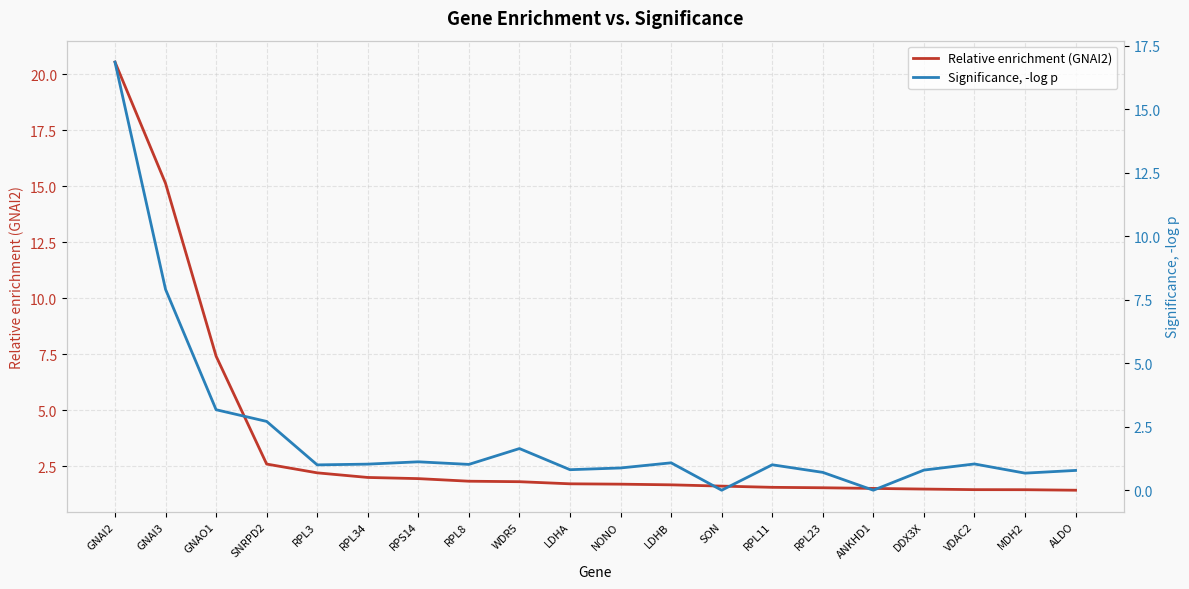

What is the difference between the highest and lowest values at MDH2?

0.8